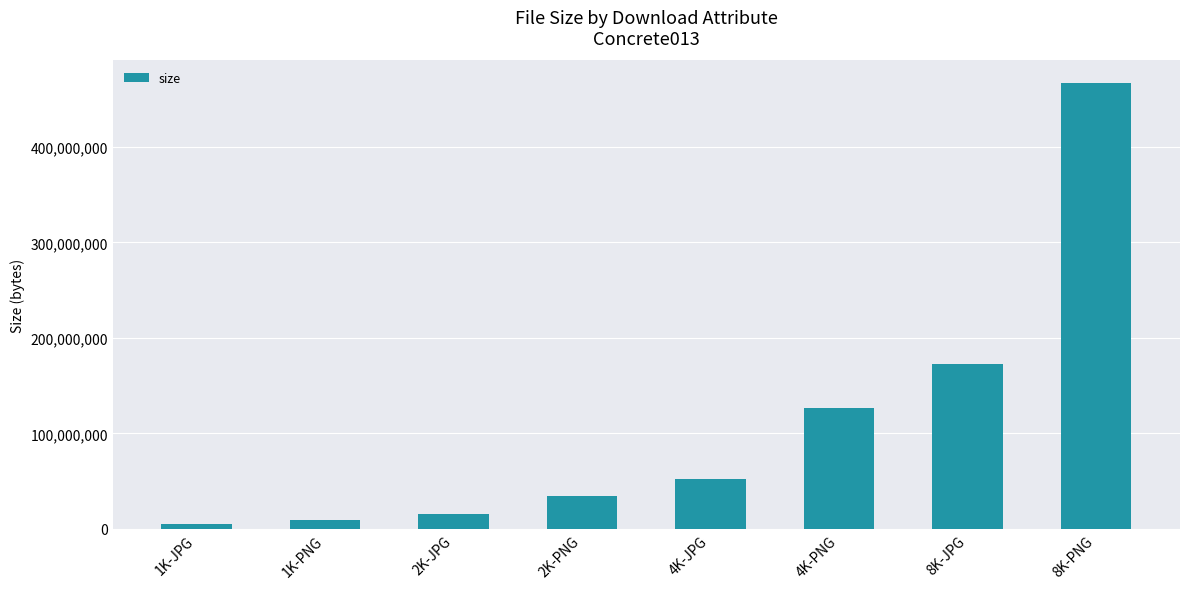

List the labels in order of value, smallest first.

1K-JPG, 1K-PNG, 2K-JPG, 2K-PNG, 4K-JPG, 4K-PNG, 8K-JPG, 8K-PNG